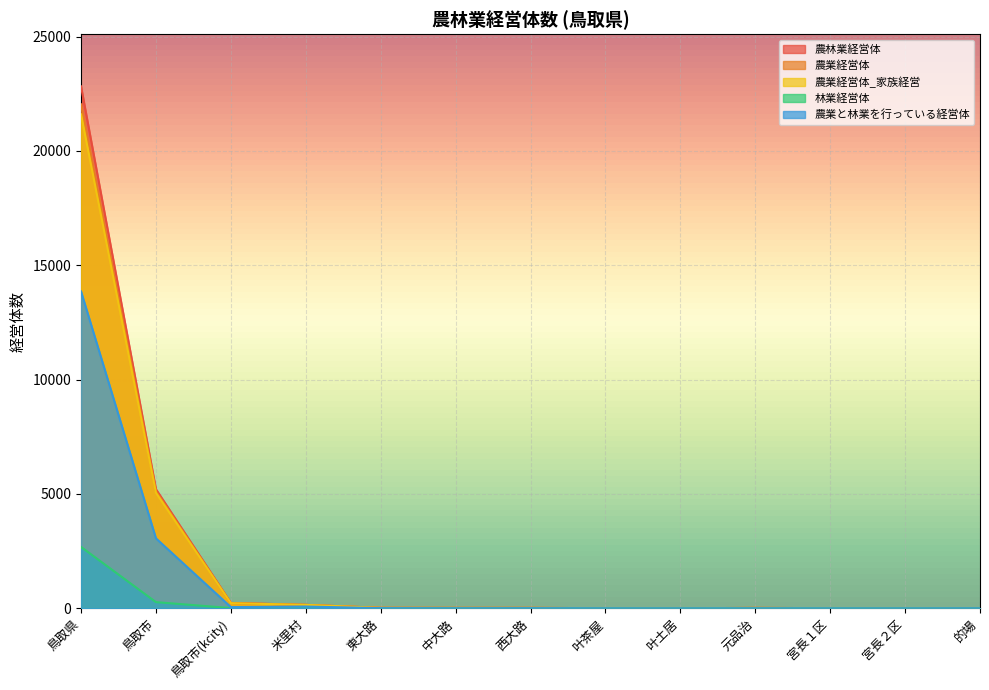

What is the sum of the 農業と林業を行っている経営体 values at 東大路 and 的場?

9